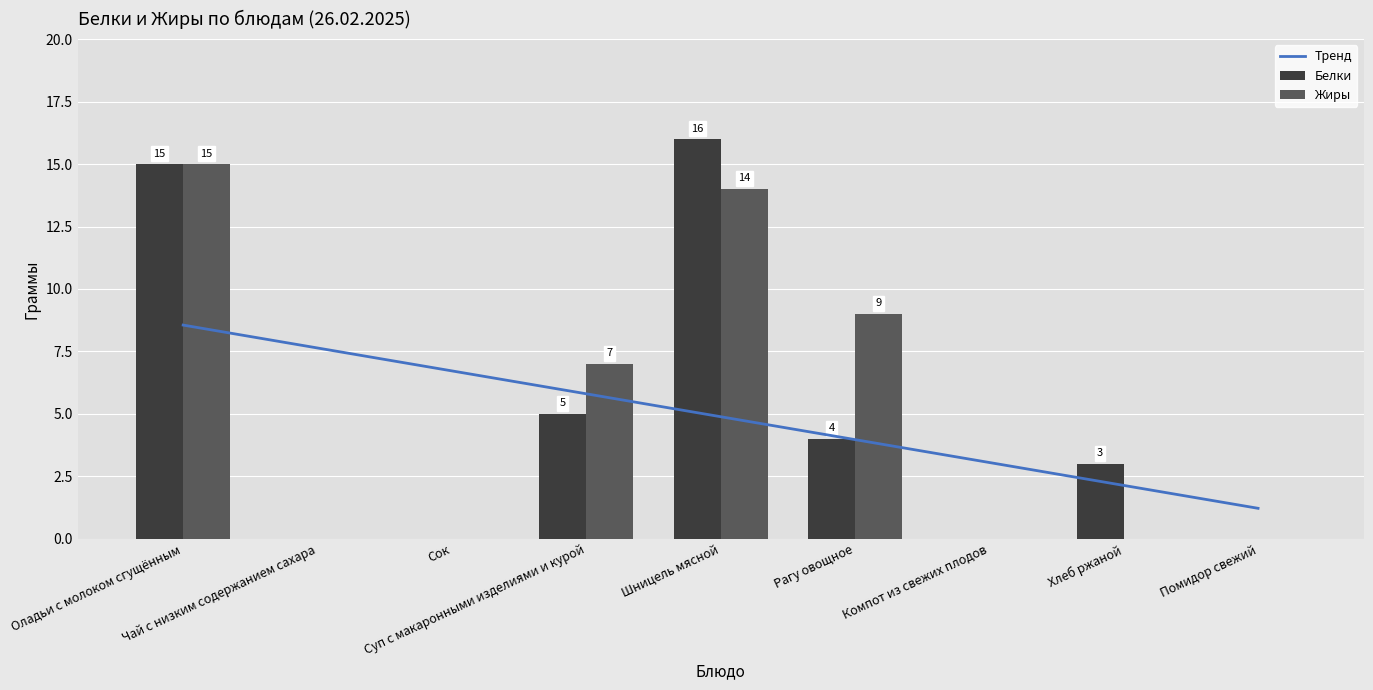

What position from the left is Помидор свежий?

9